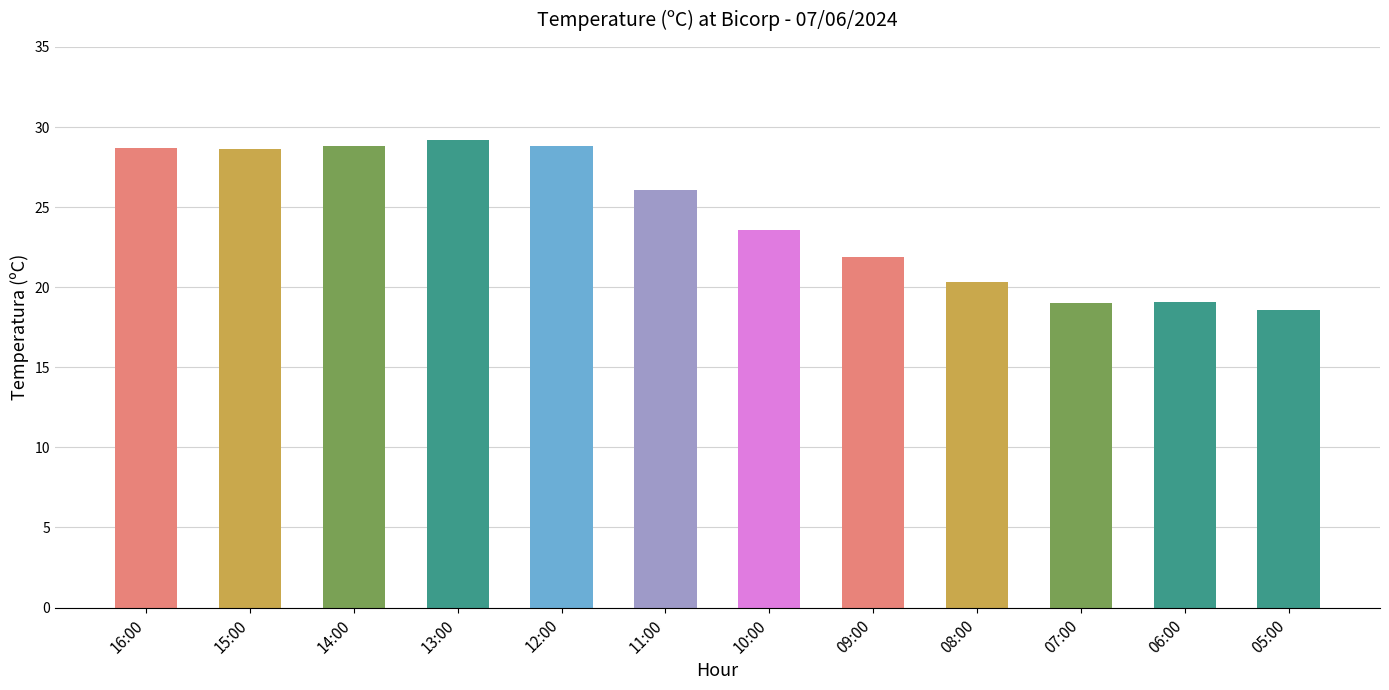

What is the sum of all values?

292.7